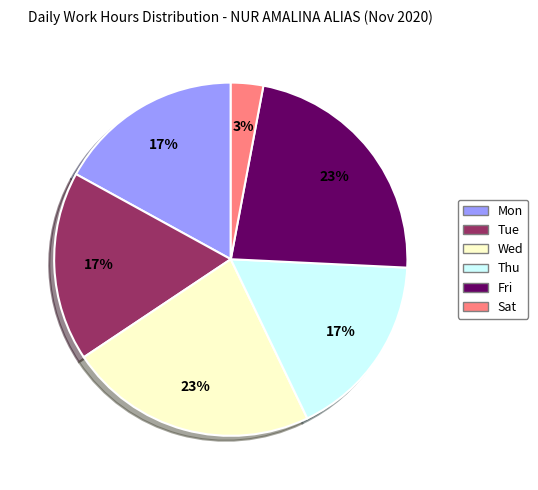

To the nearest percent, what is the difference between the largest and smallest slice percentages?

20%